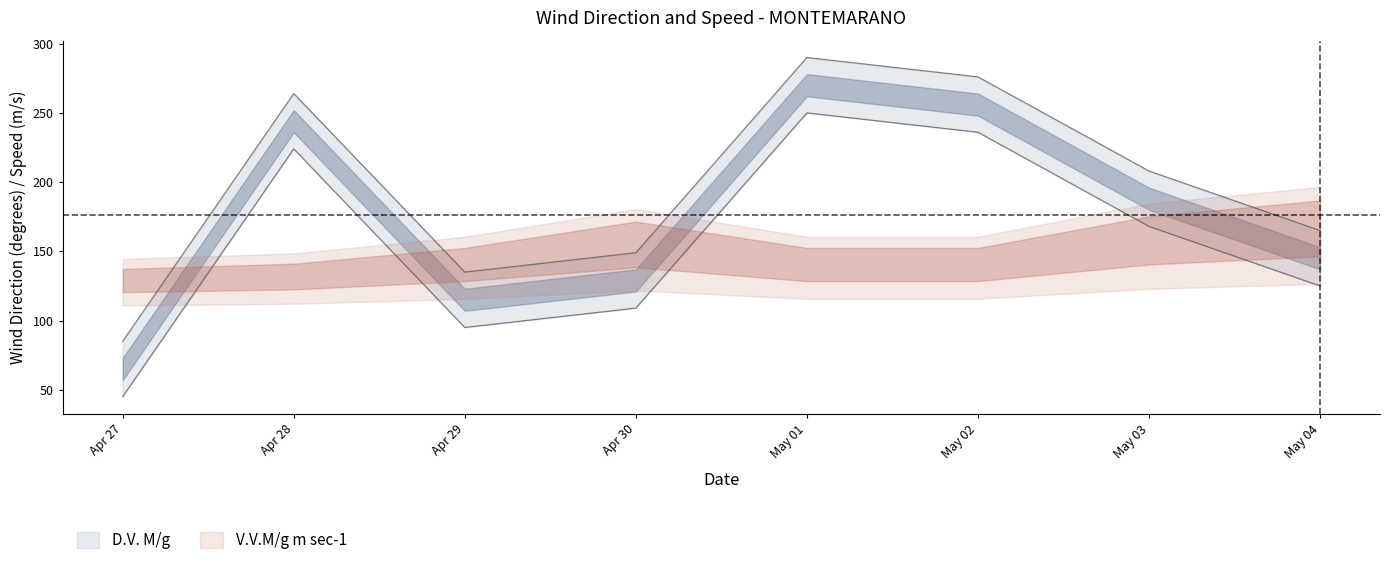

Is it true that the value at May 02 is 276?

True